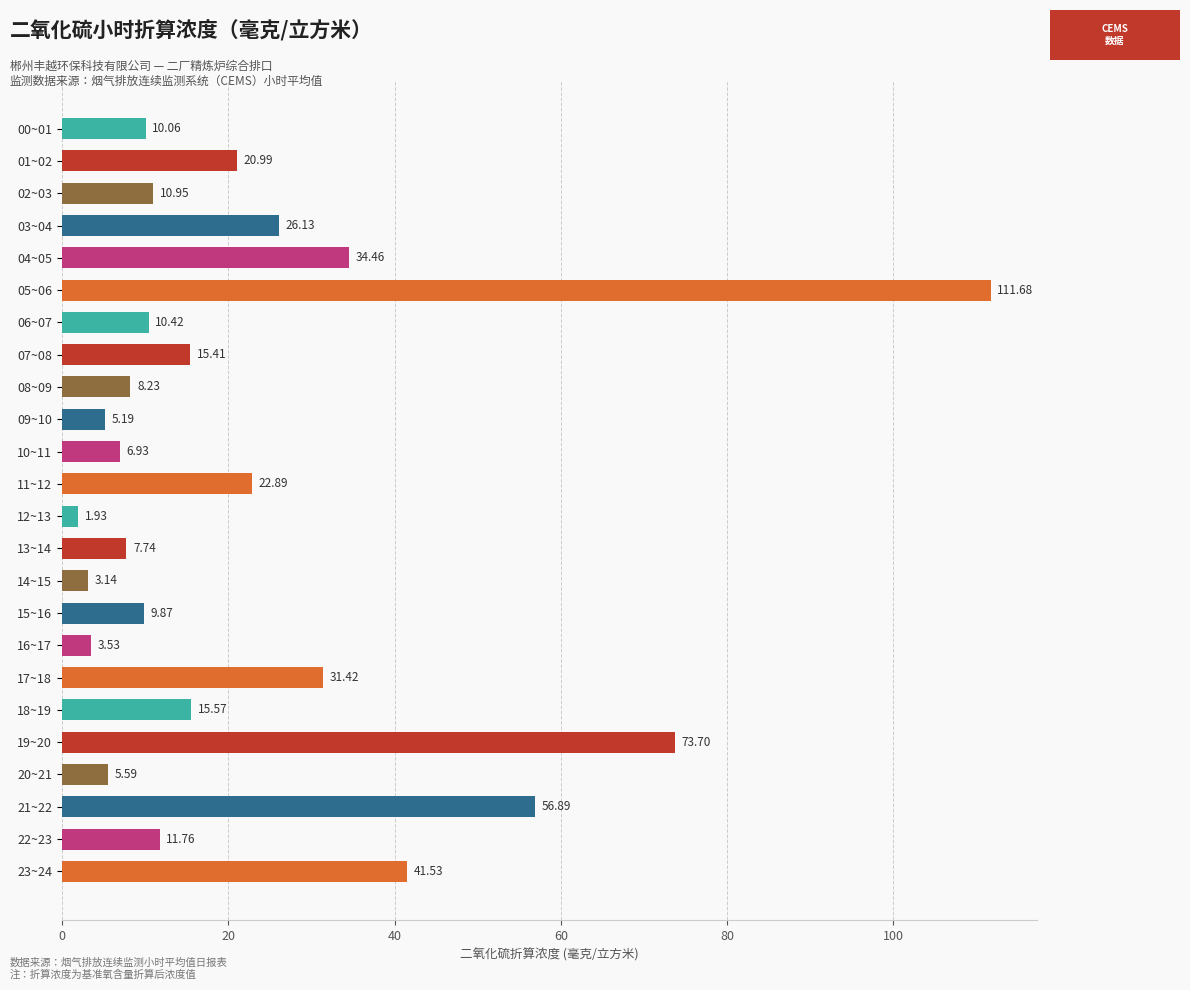

Rank the categories by value from lowest to highest.

12~13, 14~15, 16~17, 09~10, 20~21, 10~11, 13~14, 08~09, 15~16, 00~01, 06~07, 02~03, 22~23, 07~08, 18~19, 01~02, 11~12, 03~04, 17~18, 04~05, 23~24, 21~22, 19~20, 05~06